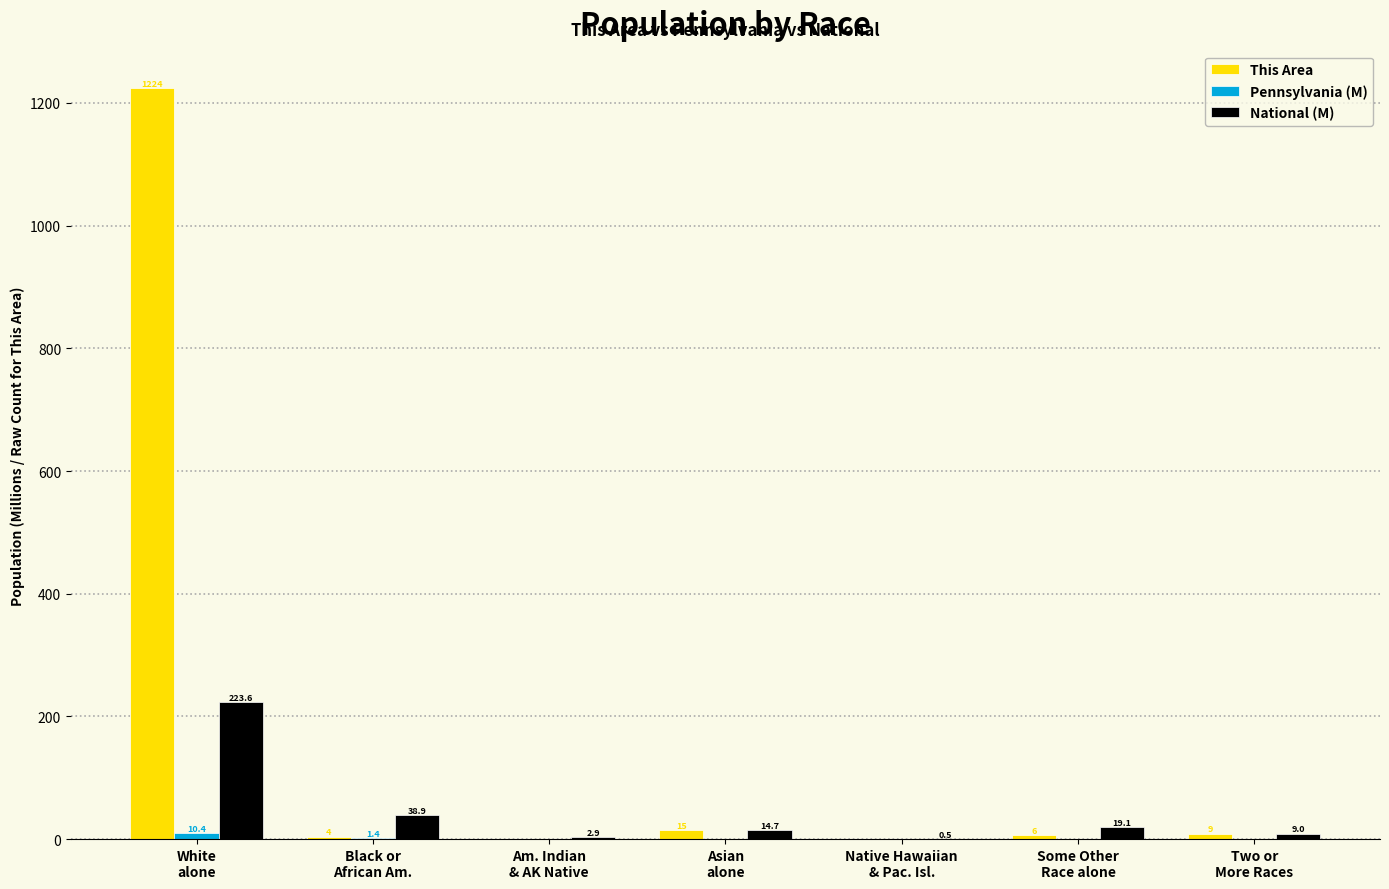

Which series has the largest total across all categories?

This Area